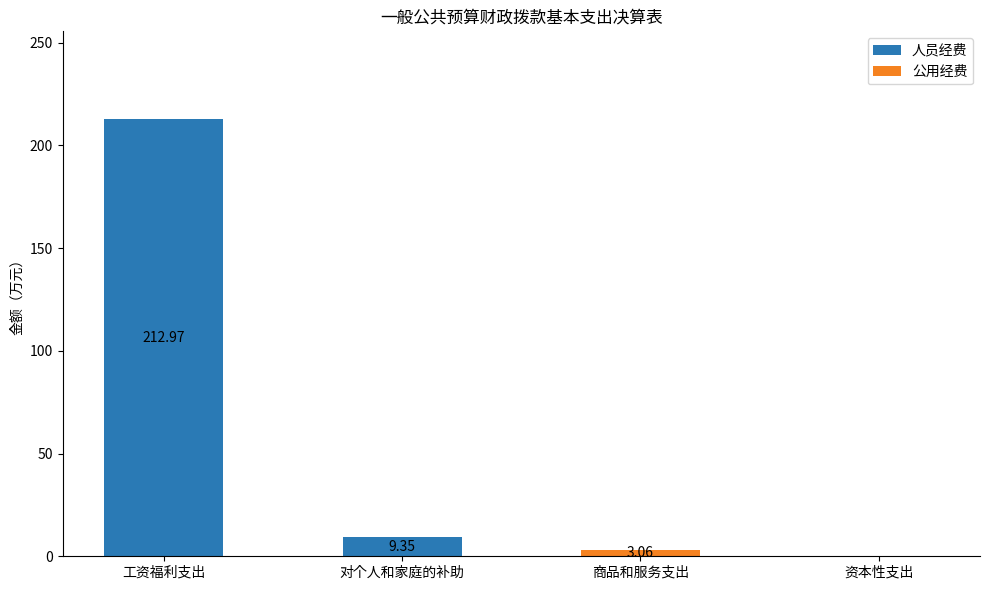

Which category has the highest value in the 人员经费 series?

工资福利支出